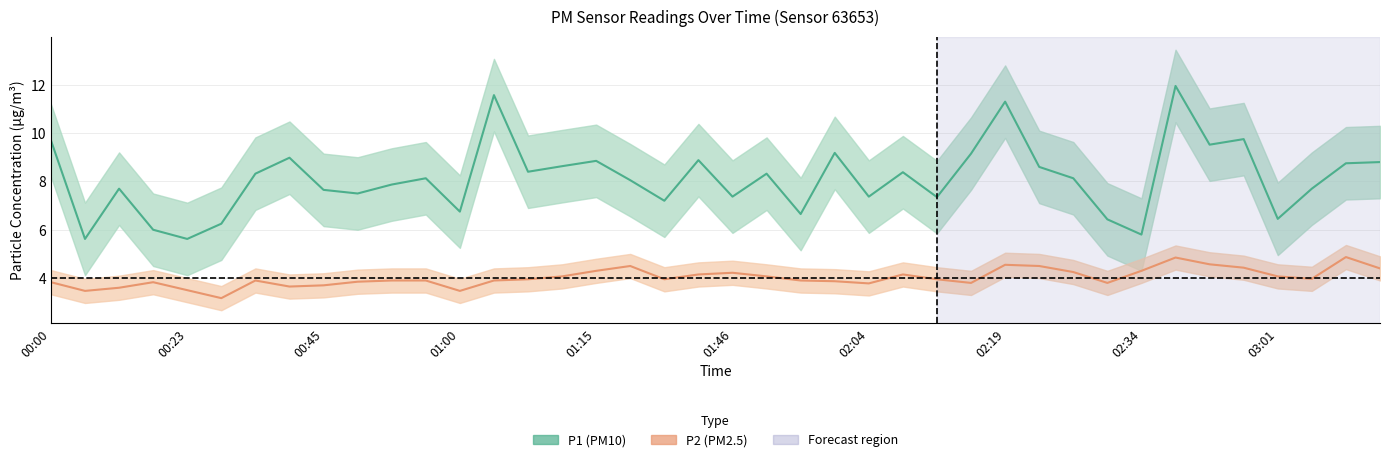

True or false: P2 has more than 0 interior local peaks.

True